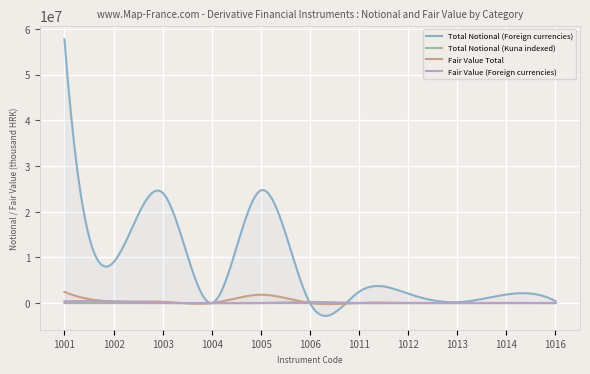

True or false: Total Notional (Kuna indexed) has a value of -101385 at 1004.

False